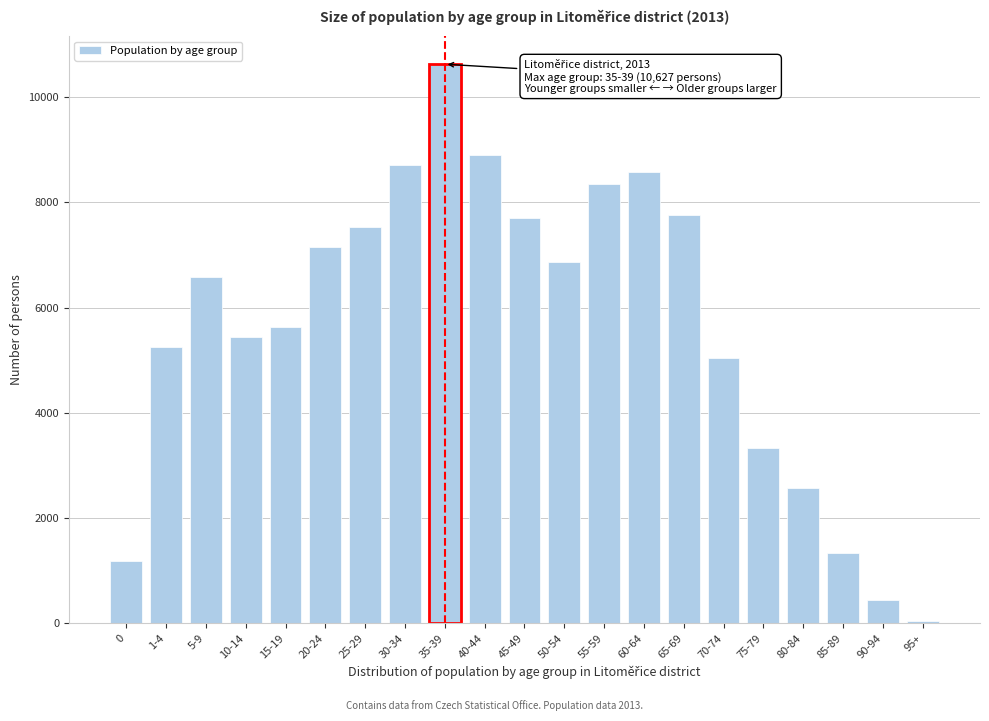

Reading right to left, list all the values displayed in this chart.

95+=51	90-94=443	85-89=1343	80-84=2578	75-79=3327	70-74=5051	65-69=7753	60-64=8575	55-59=8355	50-54=6865	45-49=7704	40-44=8901	35-39=10627	30-34=8711	25-29=7529	20-24=7157	15-19=5630	10-14=5442	5-9=6589	1-4=5256	0=1183